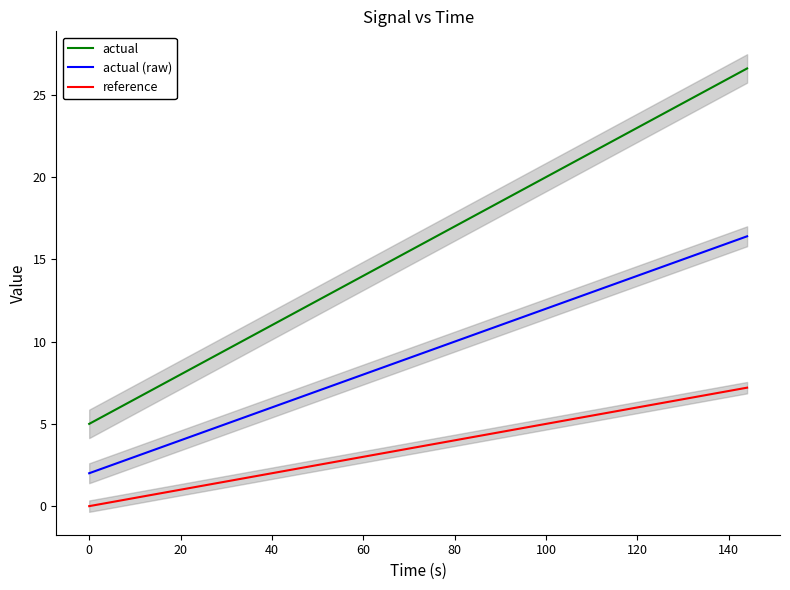

True or false: actual and reference cross at least once.

False